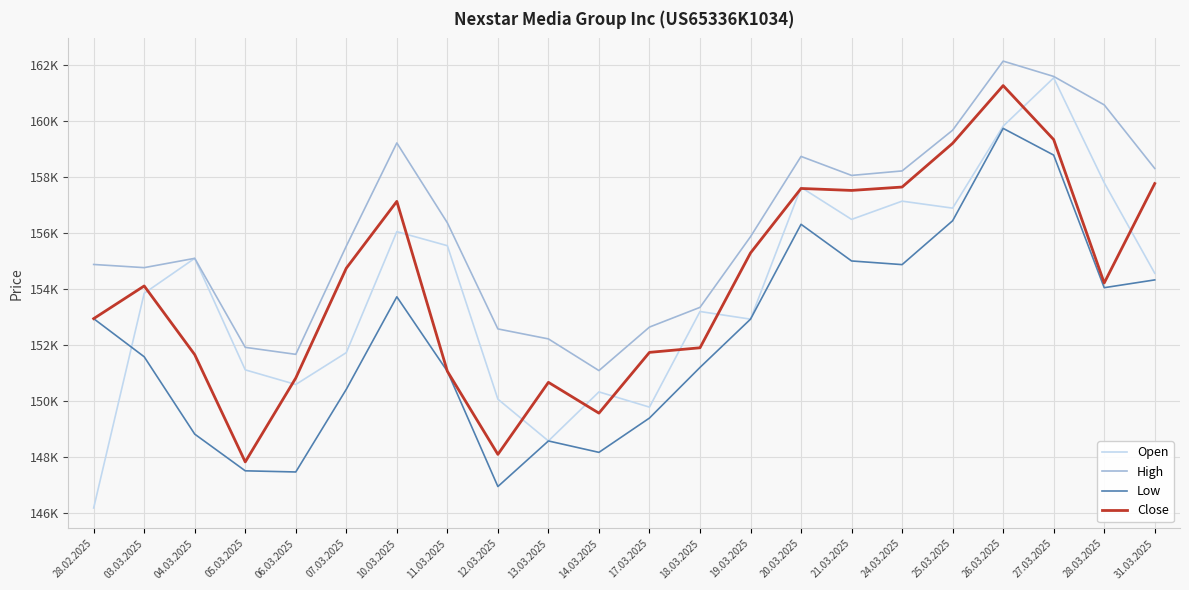

What are all the series names shown in the legend?

Open, High, Low, Close